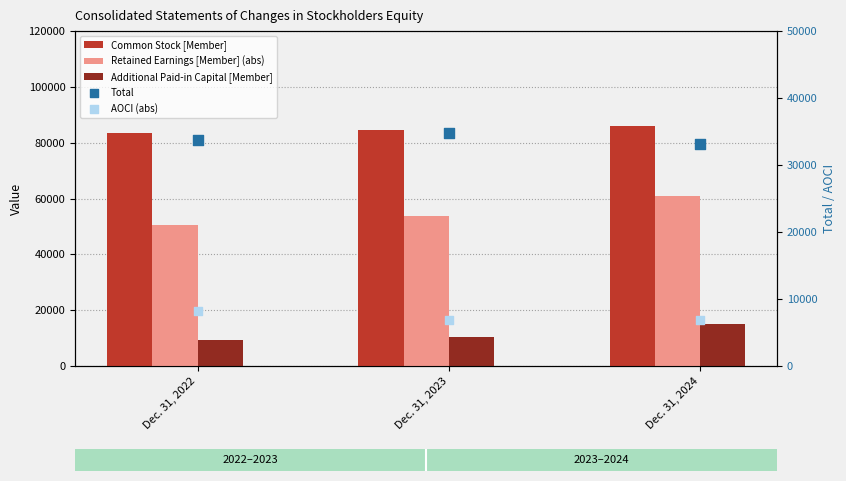

What are all the series names shown in the legend?

Common Stock [Member], Retained Earnings [Member] (abs), Additional Paid-in Capital [Member], Total, AOCI (abs)